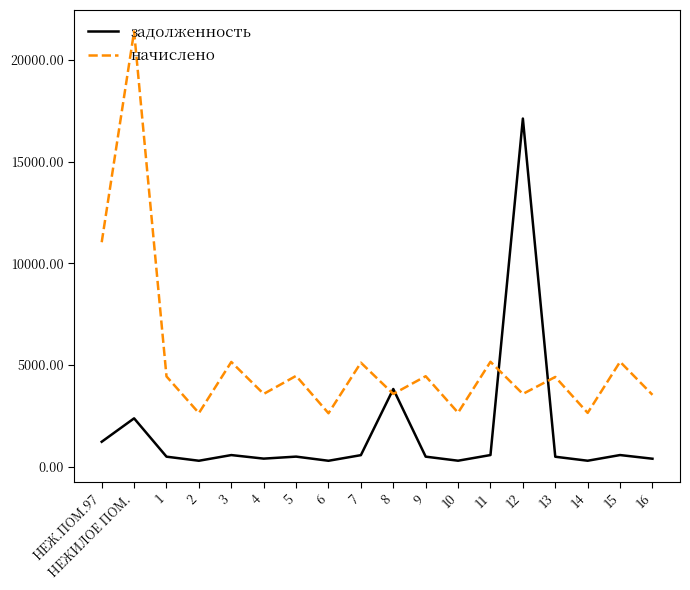

What is the maximum value shown in the chart?

21408.0